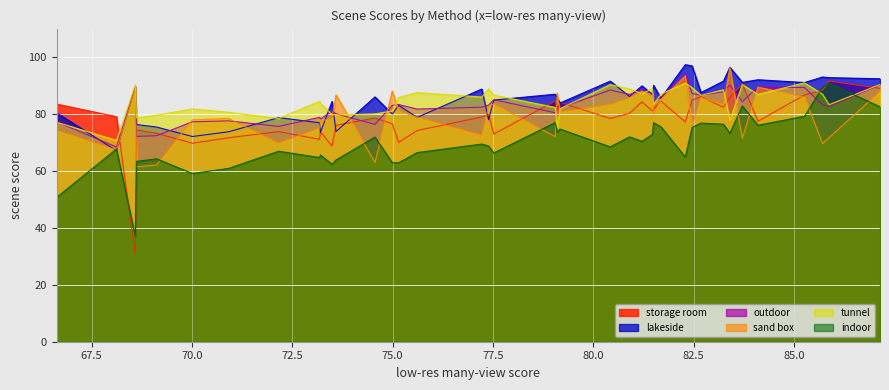

What is the greatest value displayed?

97.3